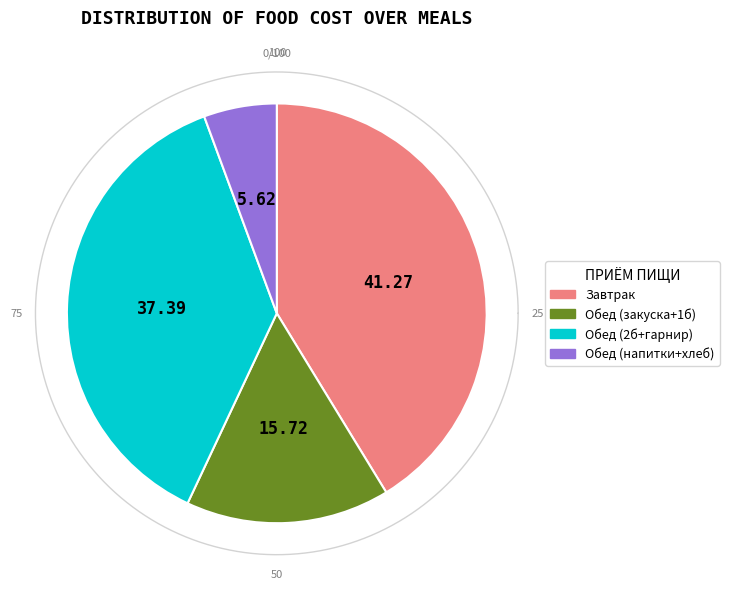

Is there a majority slice in this chart?

No